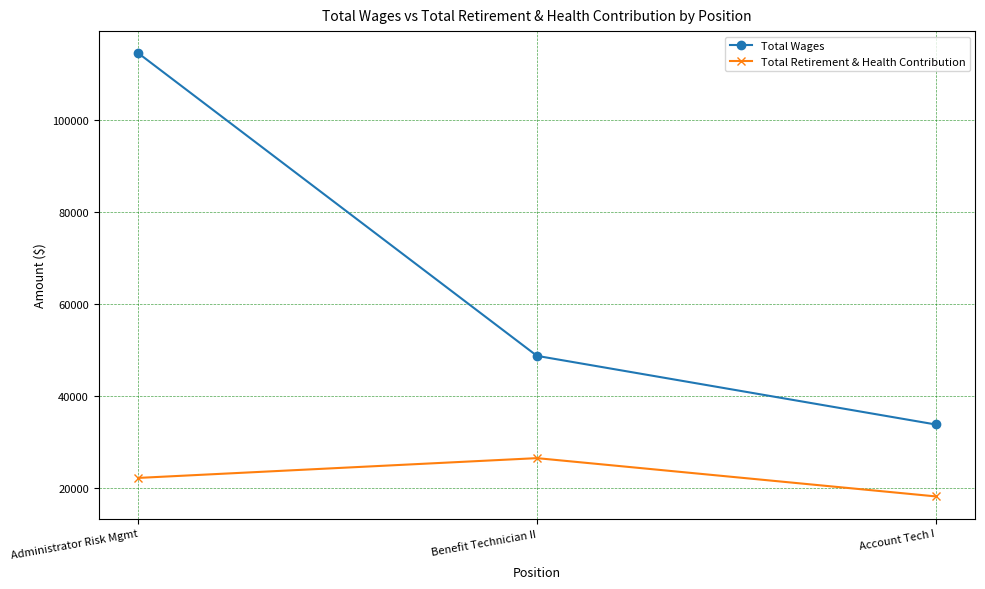

Reading left to right, extract all data points from this chart.

Total Wages: 114484	48696	33783
Total Retirement & Health Contribution: 22160	26461	18145